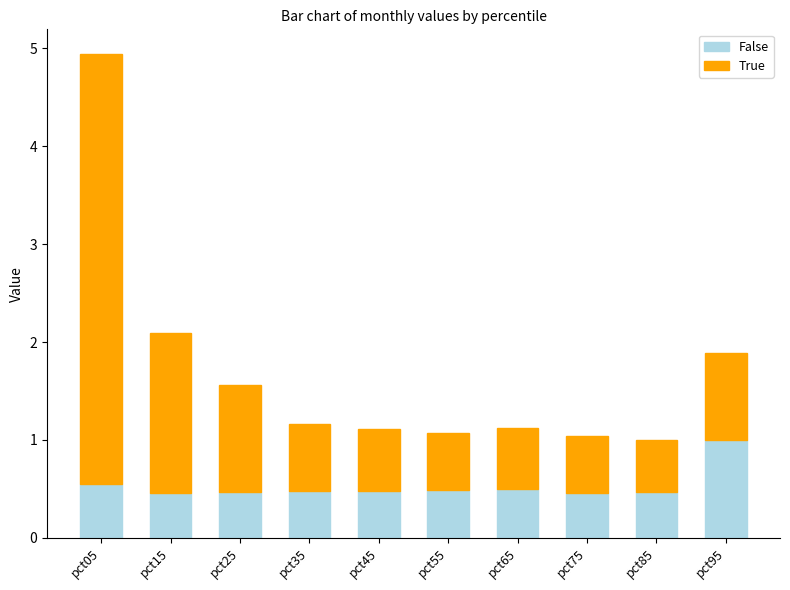

What value does the False series have at pct85?

0.5